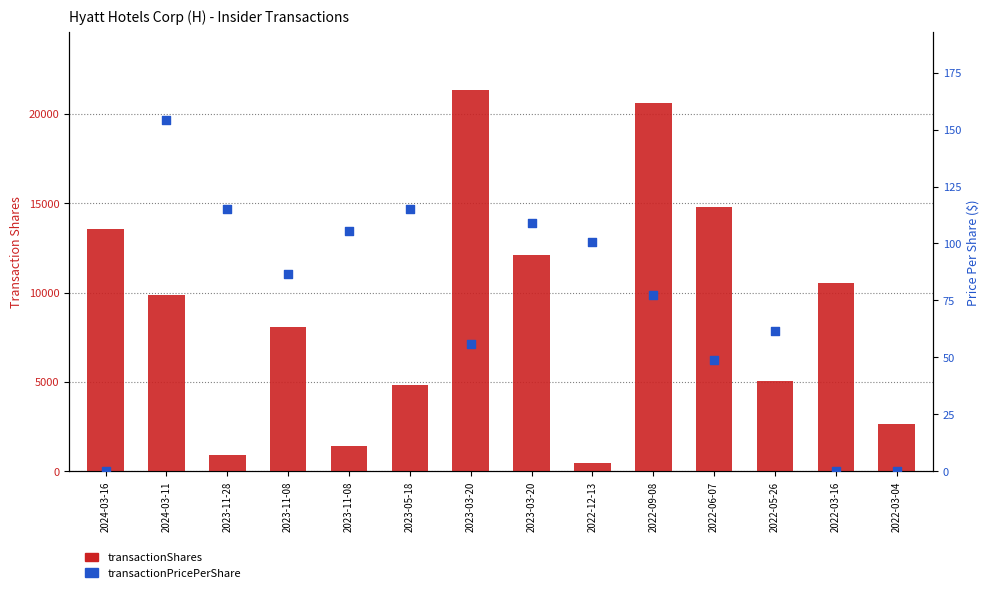

Which series has the widest spread of Y values?

transactionShares